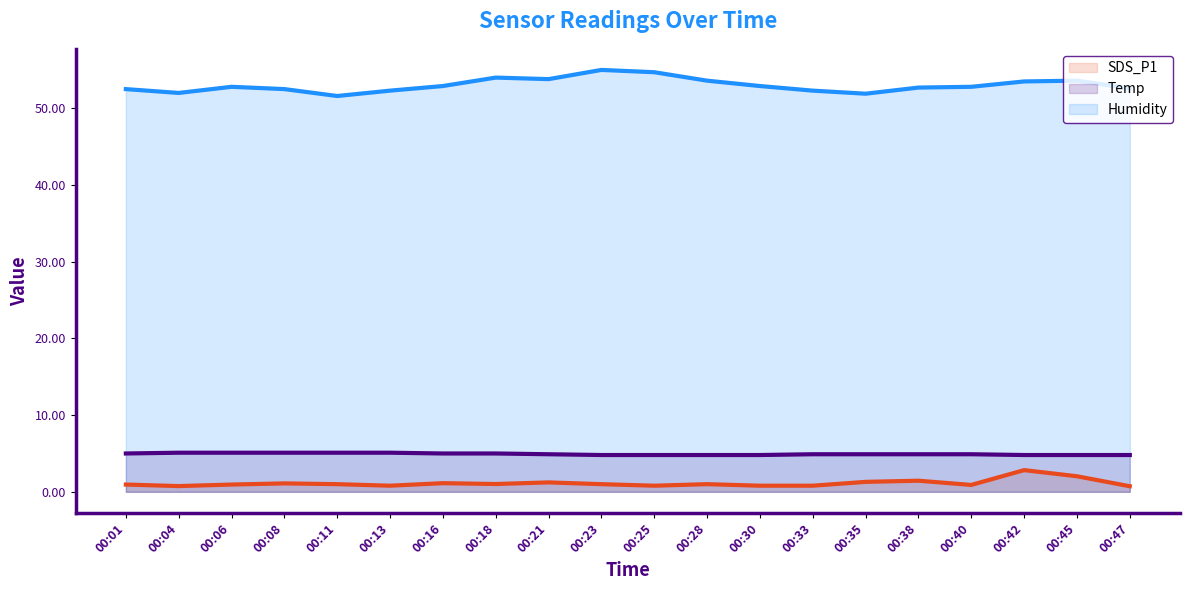

True or false: SDS_P1 line and Temp line cross at least once.

False